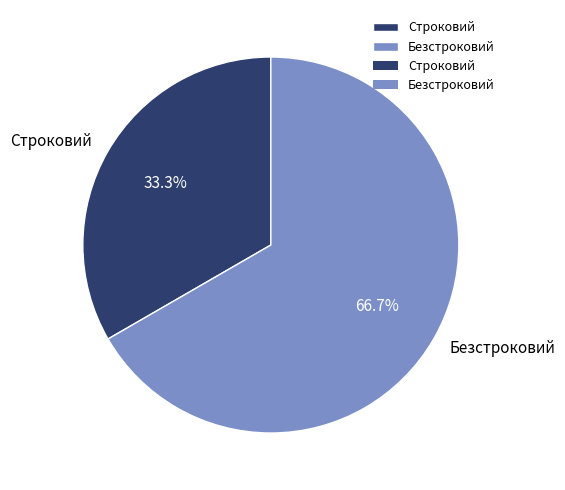

To the nearest percent, what is the average slice percentage?

50%